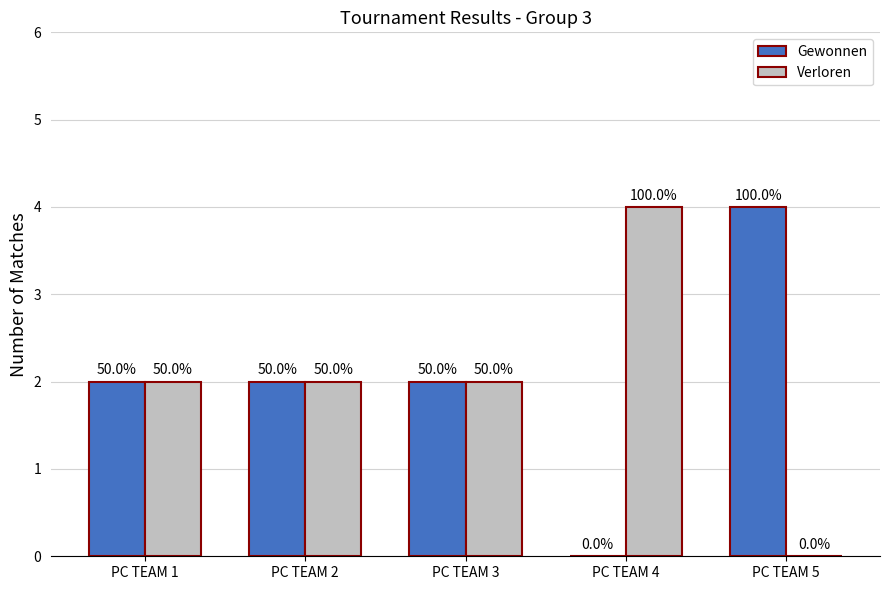

What is the average value of the Verloren series?

2